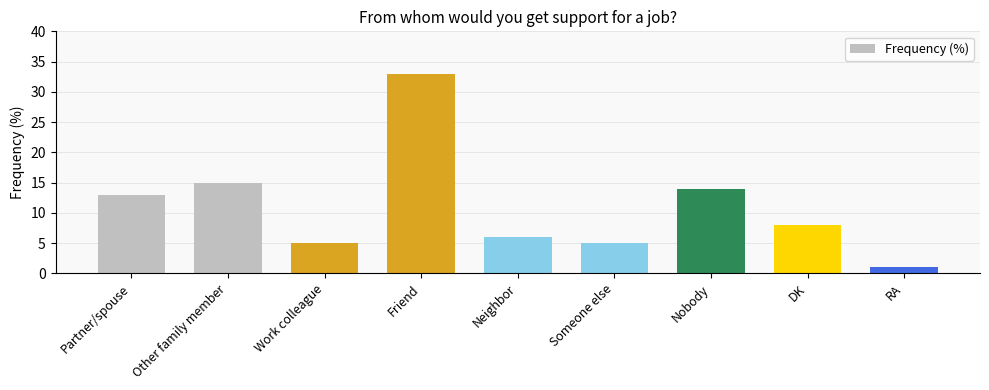

Reading right to left, list all the values displayed in this chart.

RA=1	DK=8	Nobody=14	Someone else=5	Neighbor=6	Friend=33	Work colleague=5	Other family member=15	Partner/spouse=13